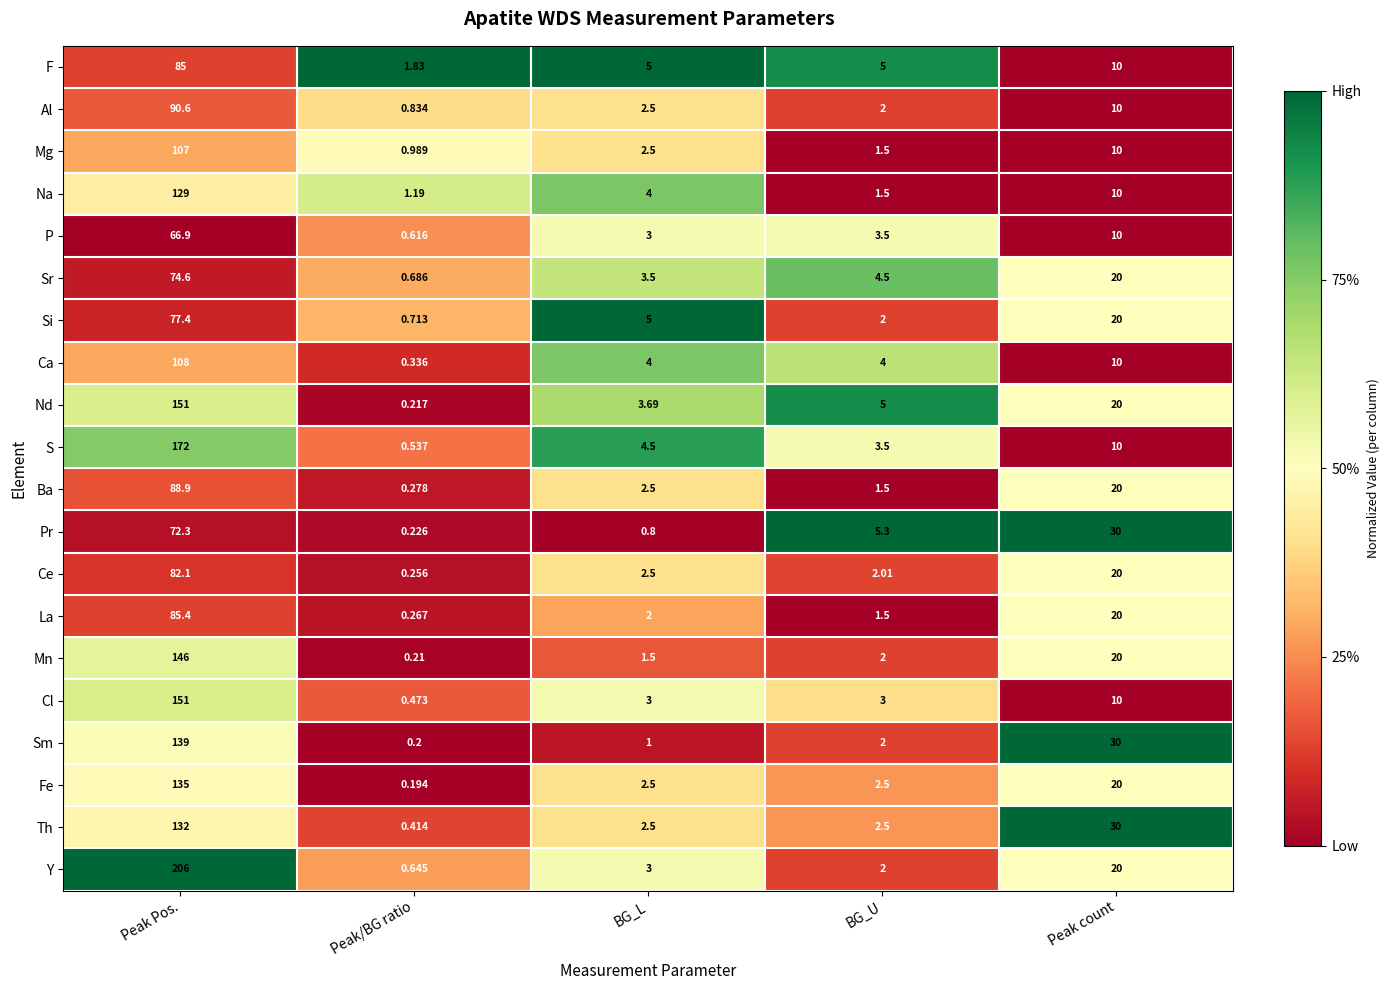

How many categories are shown in the chart?

5